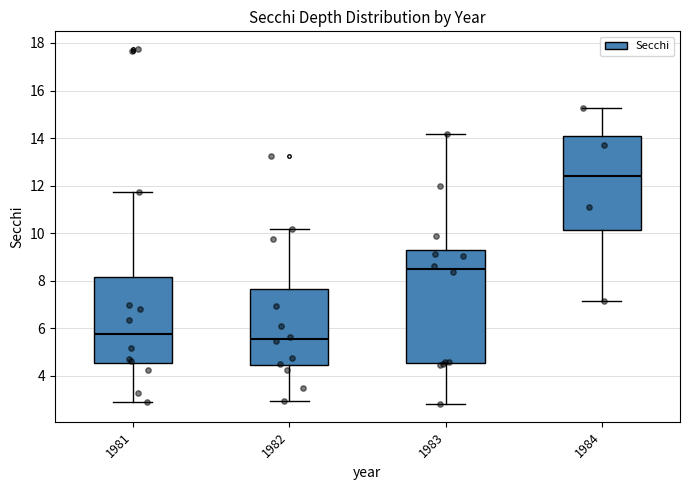

Which box has the highest median line?

1984